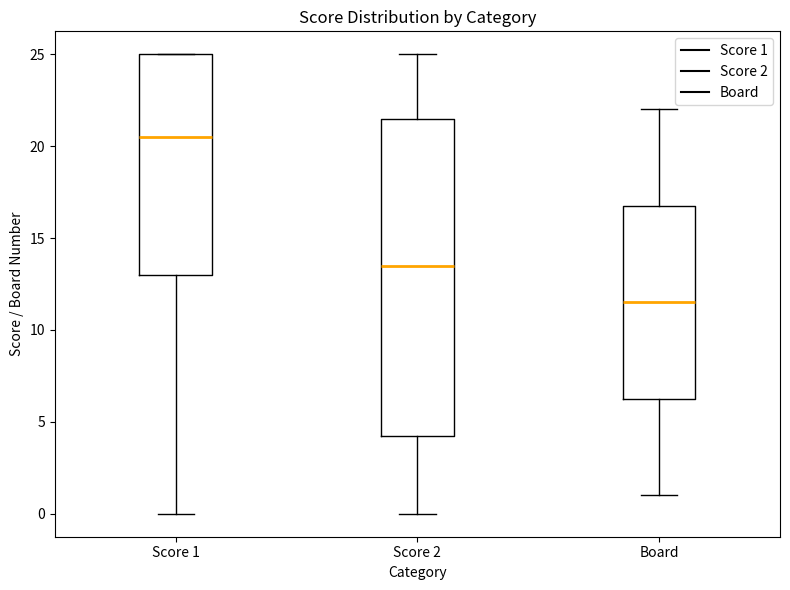

Reading left to right, read every box against the y-axis: the position of its median line, the range the box covers, and the ends of its whiskers. The values are not printed on the chart, so give them approximately, as read against the axis.

Score 1: median 20.5, box 13.0 to 25.0, whiskers 0.0 to 25.0
Score 2: median 13.5, box 4.5 to 21.5, whiskers 0.0 to 25.0
Board: median 11.5, box 6.5 to 17.0, whiskers 1.0 to 22.0